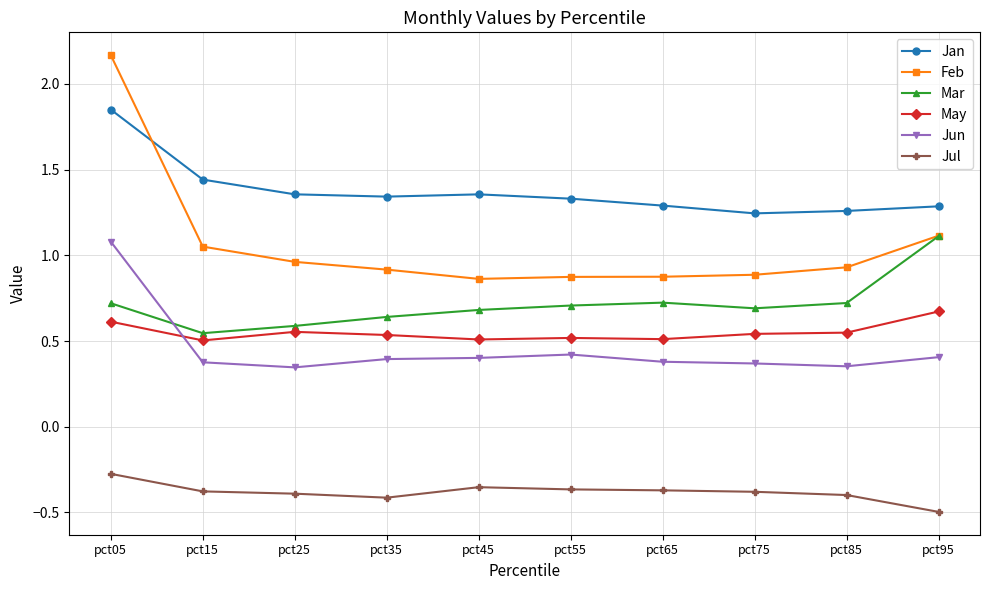

At how many categories does at least one series exceed 0?

10